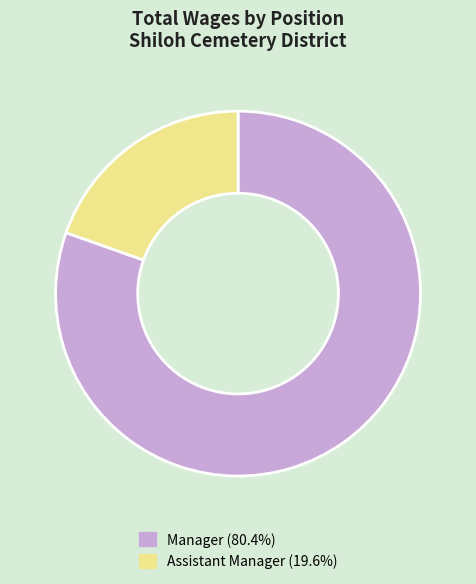

Combined, do Manager and Assistant Manager account for over 50%?

Yes